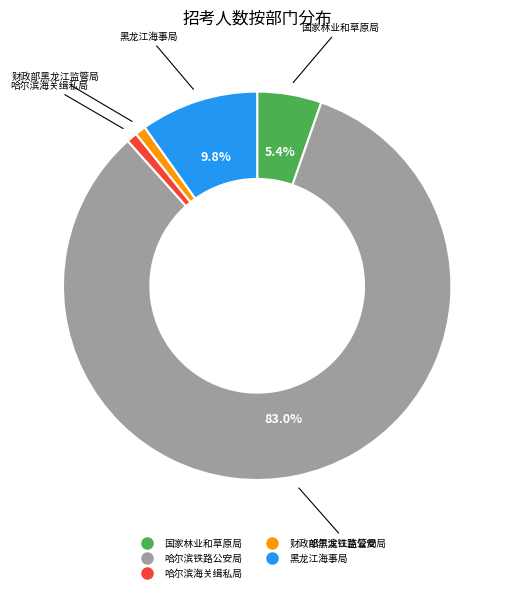

Does any single category account for the majority?

Yes